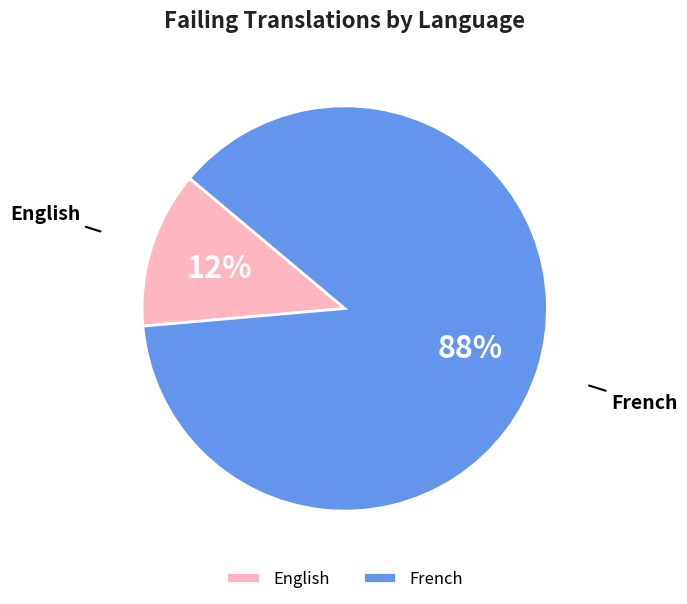

Is there any slice that represents more than half of the pie?

Yes